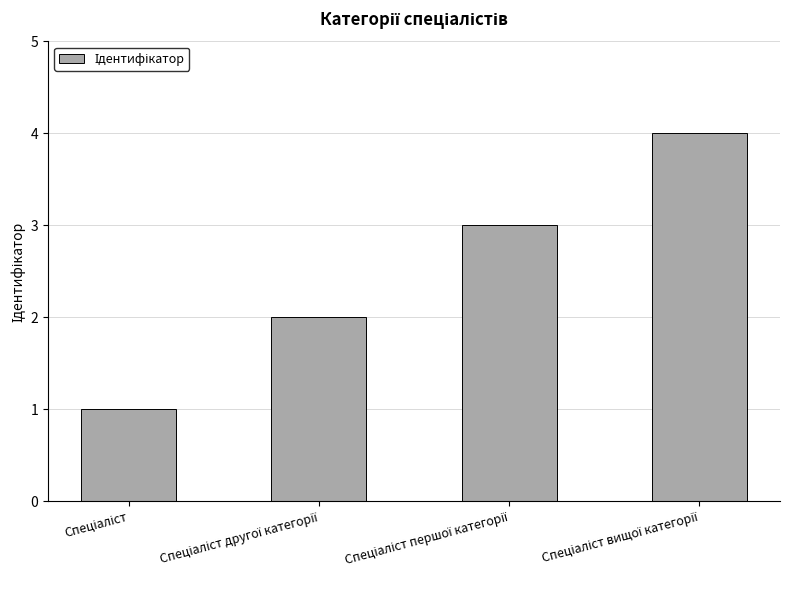

What is the difference between the maximum and minimum values?

3